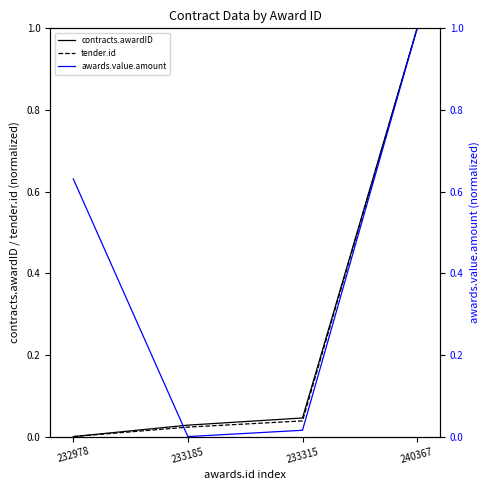

What is the difference between the contracts.awardID values at 233185 and 240367?

1.0